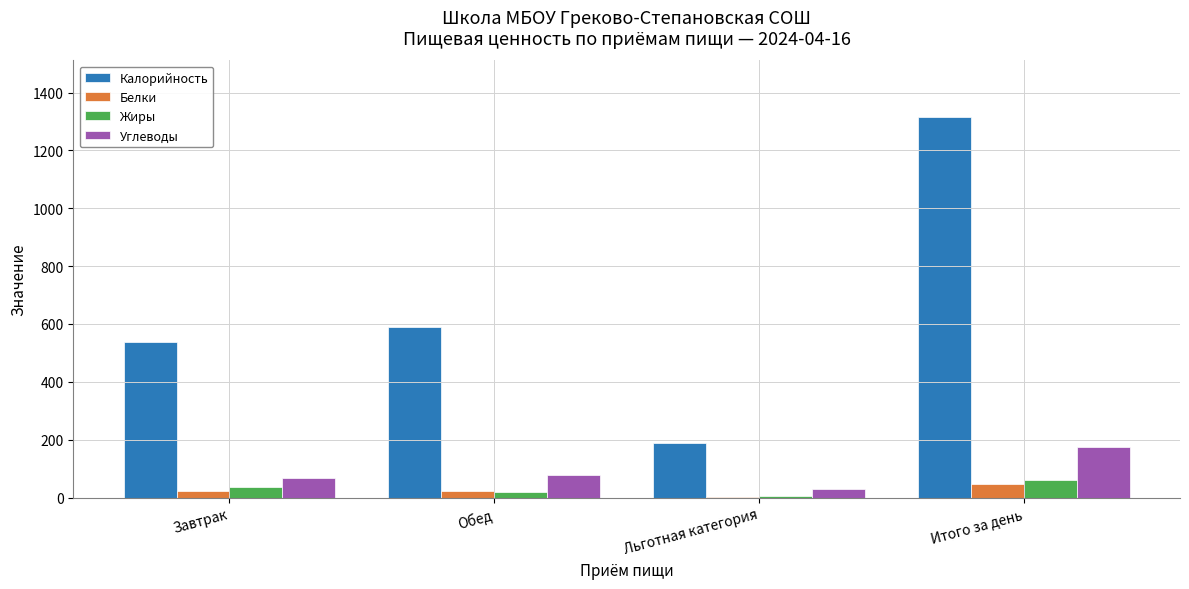

Which series changed the most between Завтрак and Льготная категория?

Калорийность